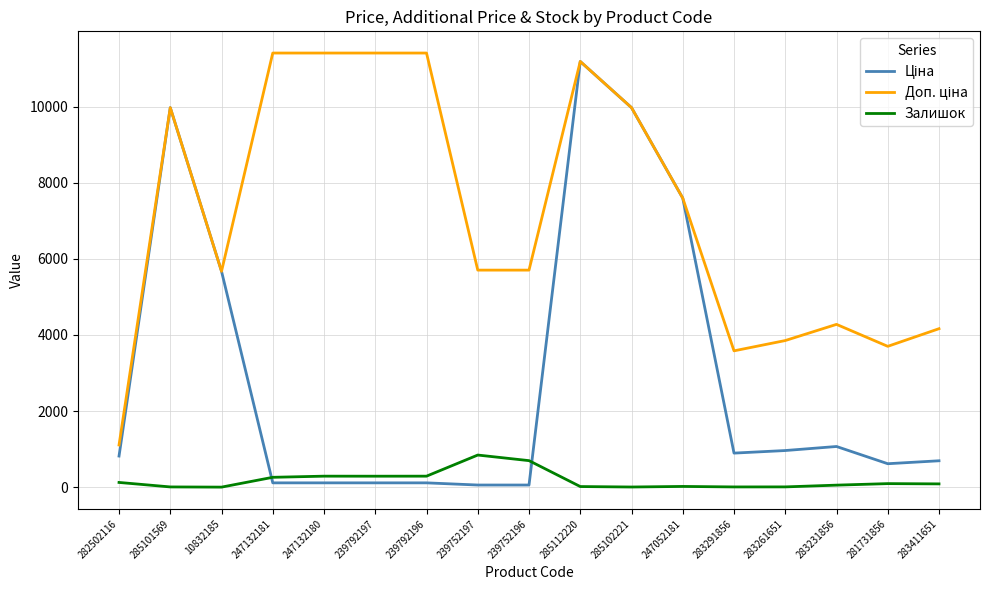

The Залишок series shows 260.0 at 247132181. True or false?

True